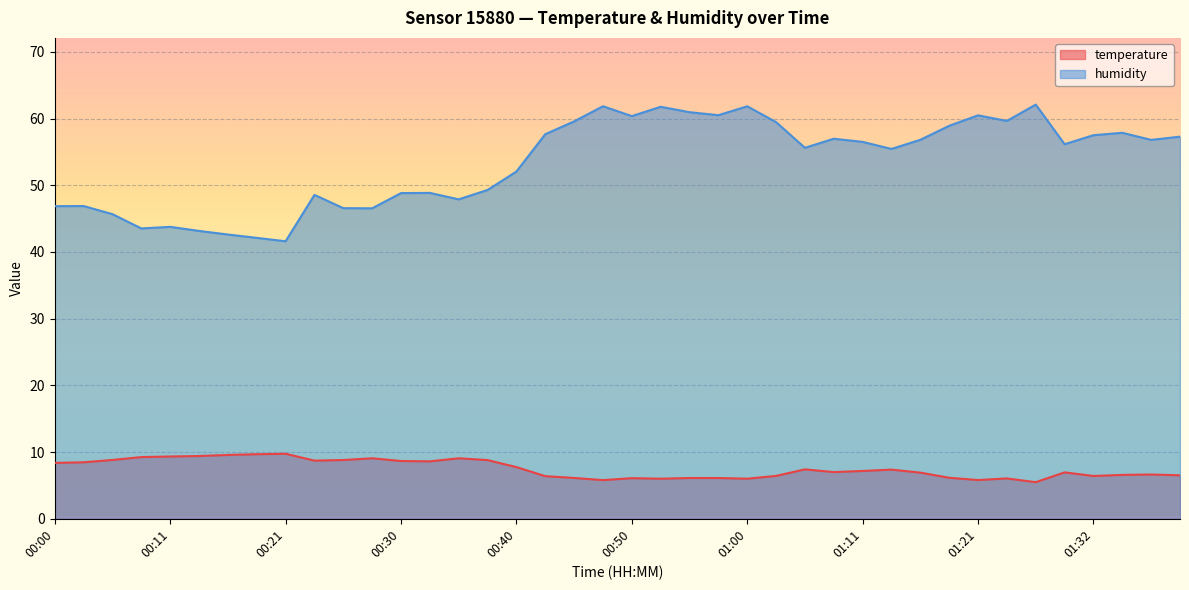

What is the value of the temperature point at the 1st from the left?

8.4